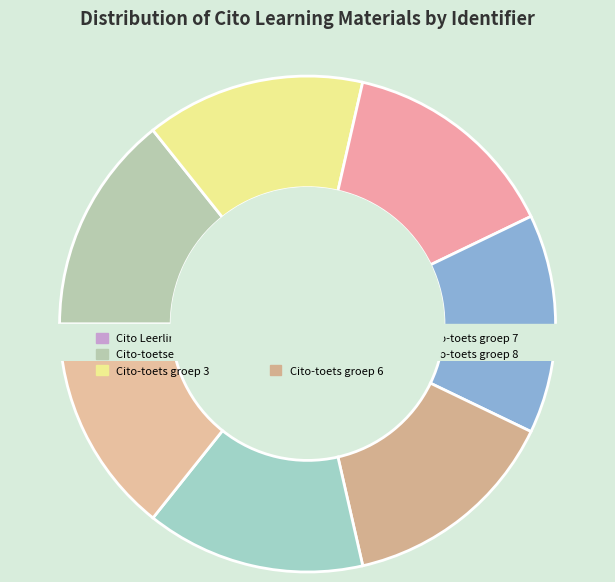

How many segments does this pie chart have?

8